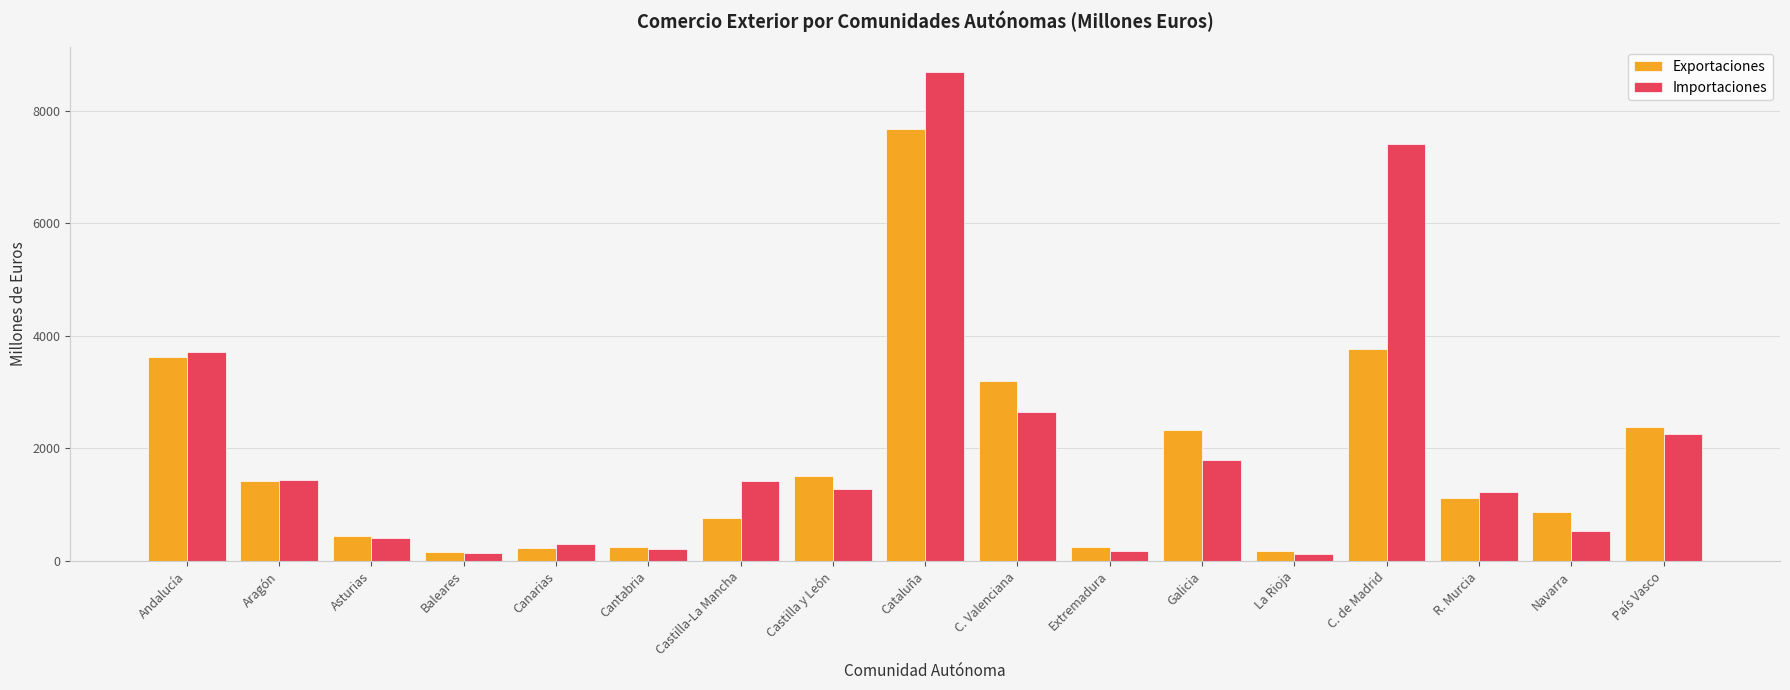

Which series has the widest spread of values?

Importaciones